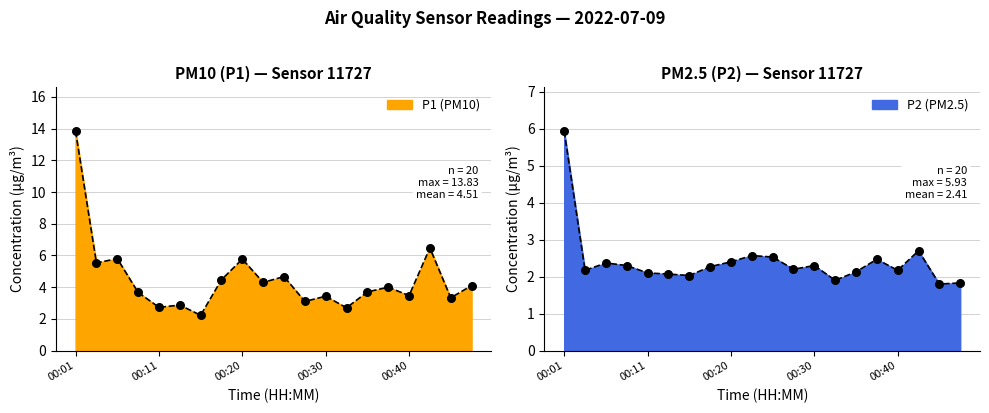

At how many categories does at least one series exceed 3?

16